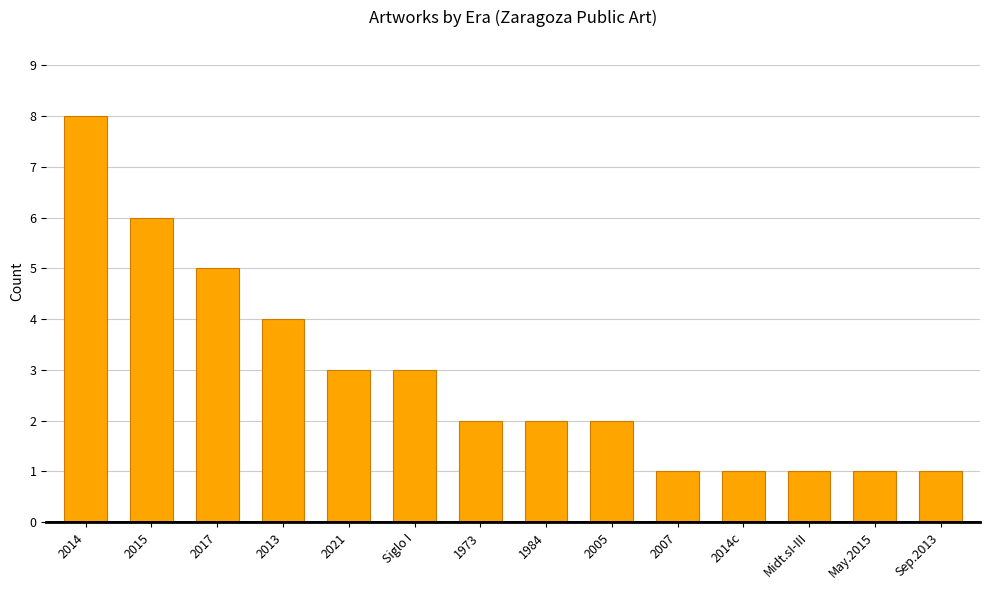

At which label does the data first exceed 2?

2014